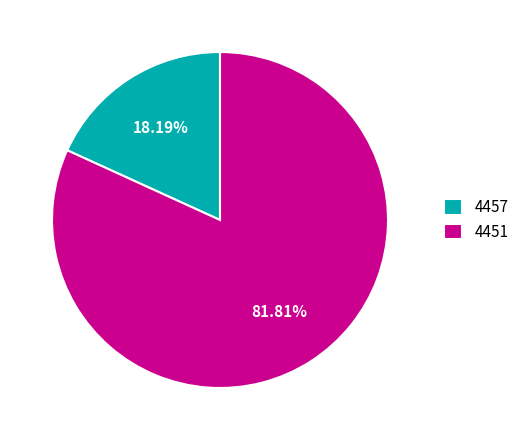

How many slices are in this pie chart?

2